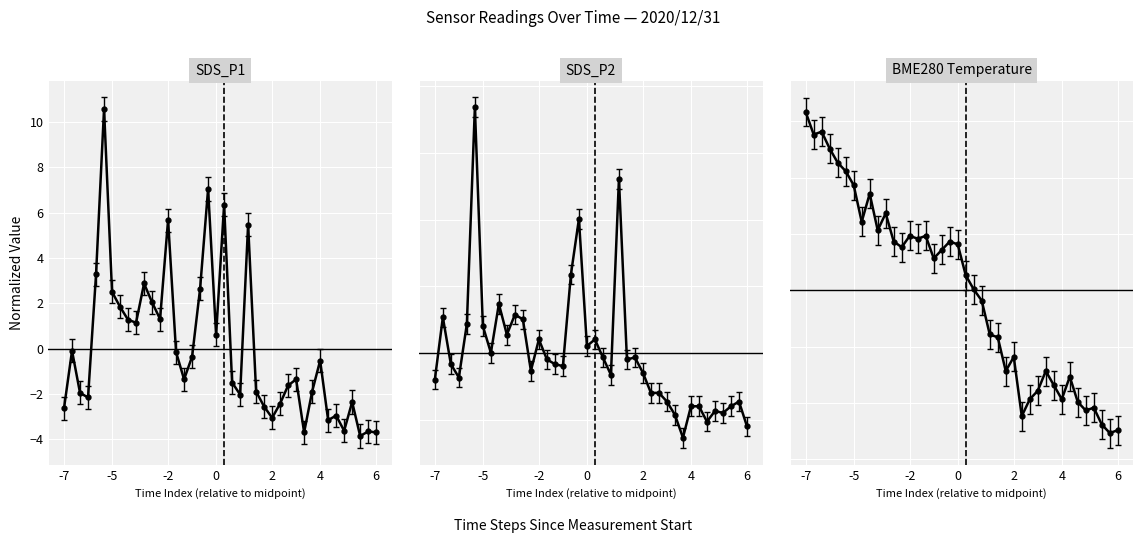

How many values in BME280_temperature are below zero?

18